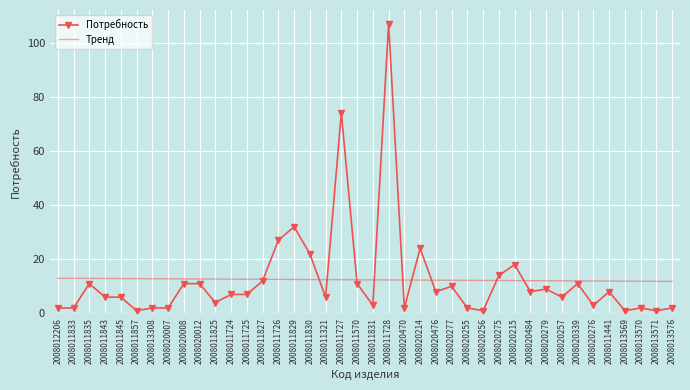

Rank the series by their maximum value, from highest to lowest.

Потребность, Тренд